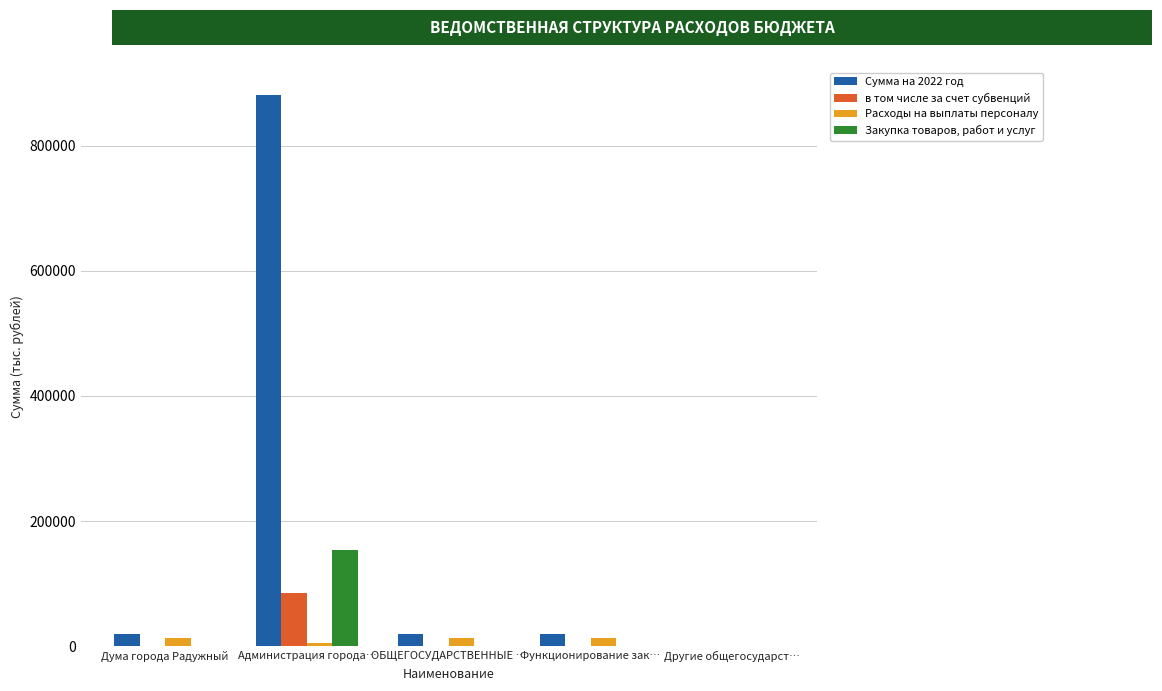

True or false: Расходы на выплаты персоналу has a value of 5784.0 at Администрация города….

True